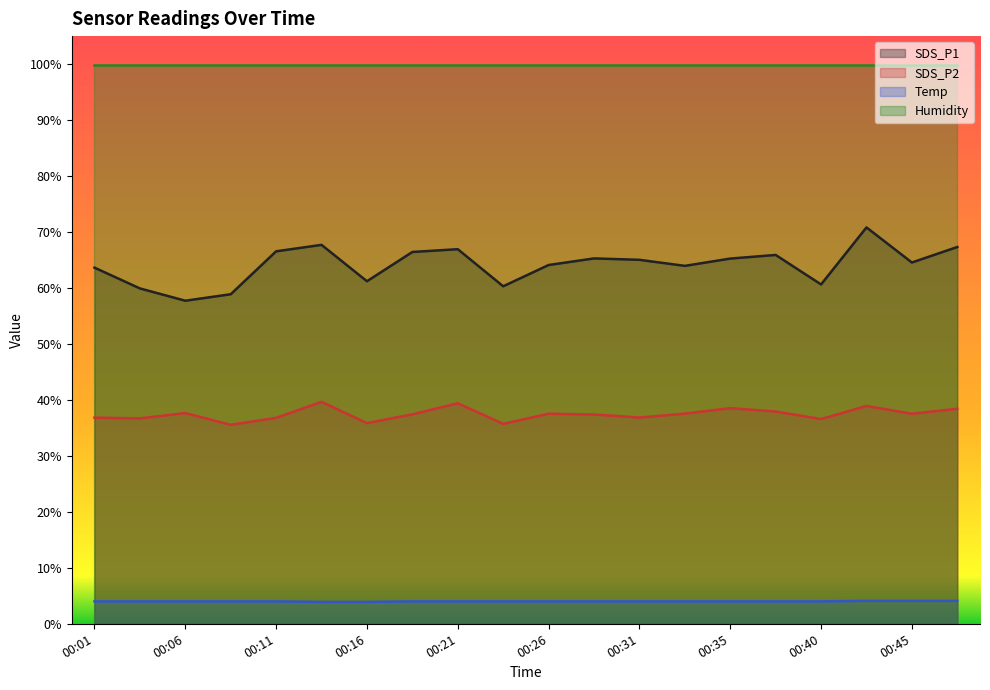

What is the difference between the highest and lowest values at 00:31?

95.9